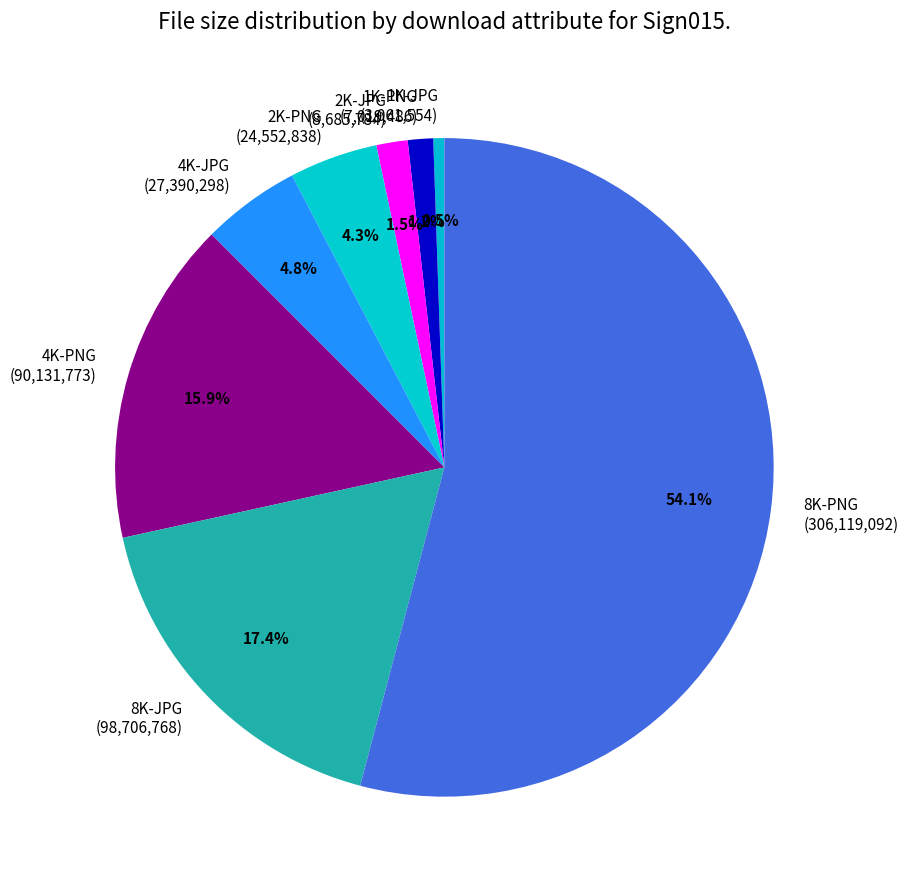

How many slices are in this pie chart?

8